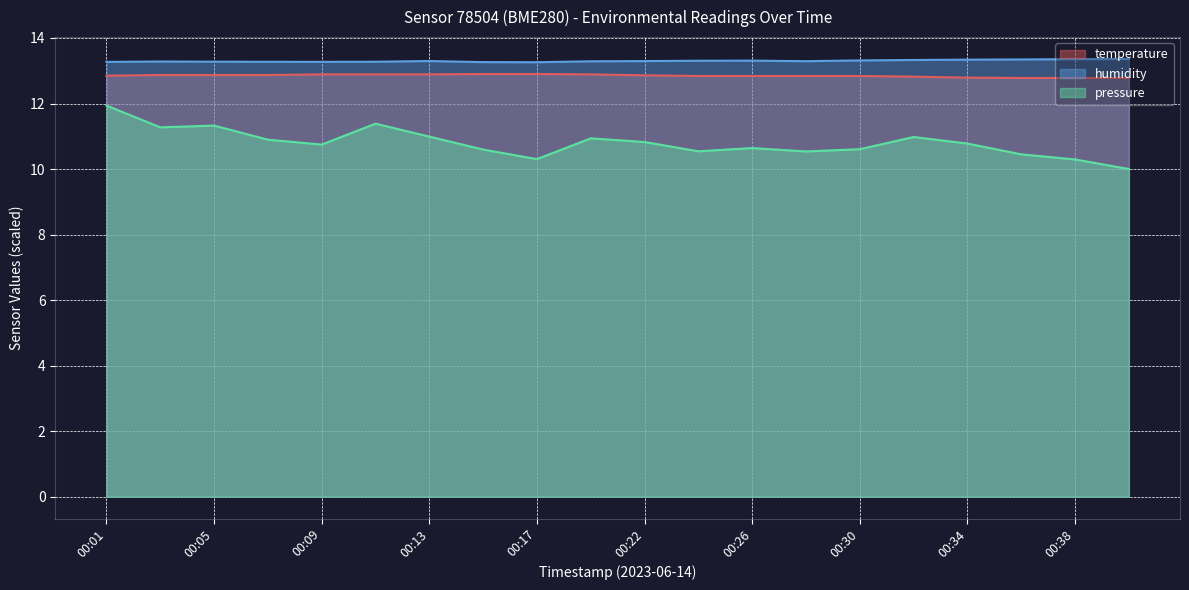

Is the value of temperature at 00:26 greater than the value of humidity at 00:24?

No